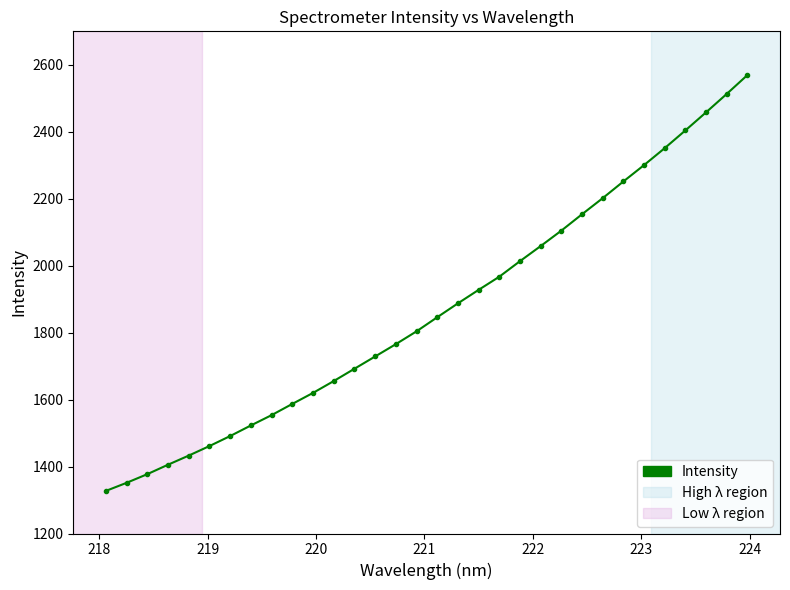

How many values are below 1845?

16